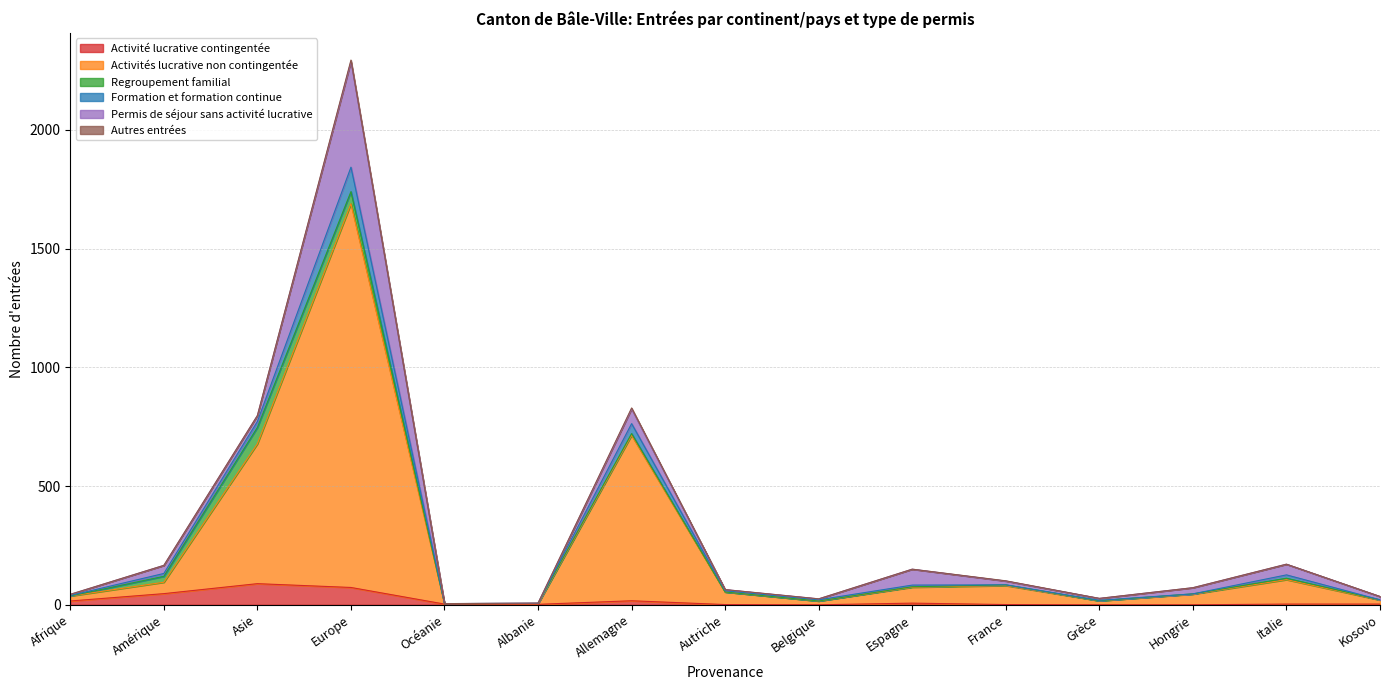

Does the chart have visible grid lines?

Yes